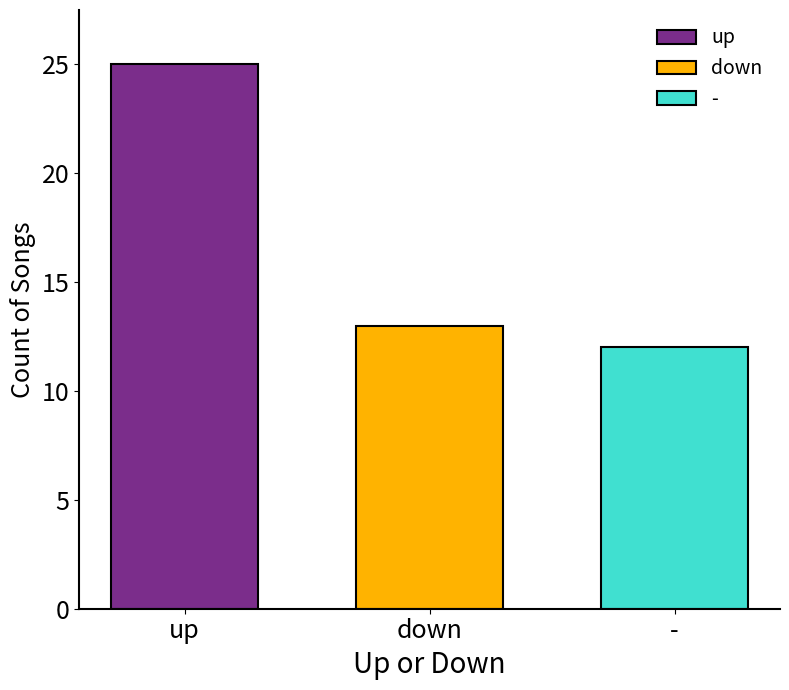

Rank the categories by down value from highest to lowest.

down